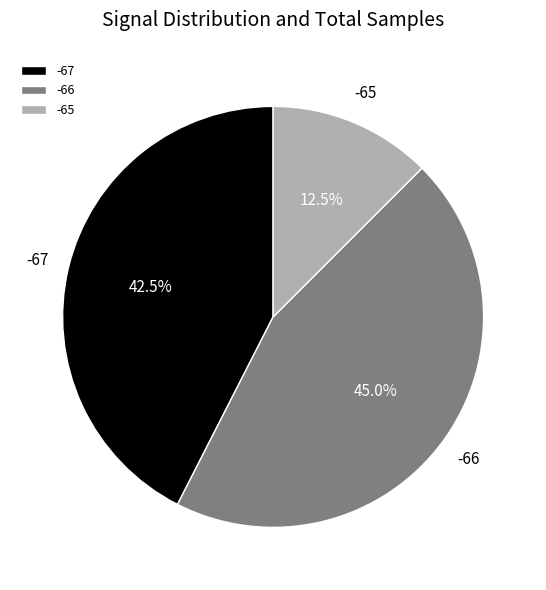

Rank the categories by value from highest to lowest.

-66, -67, -65